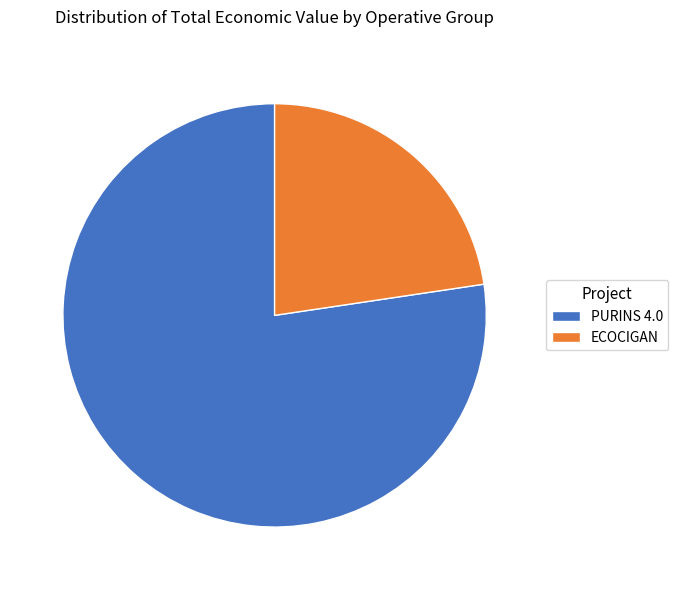

Between ECOCIGAN and PURINS 4.0, which is larger?

PURINS 4.0